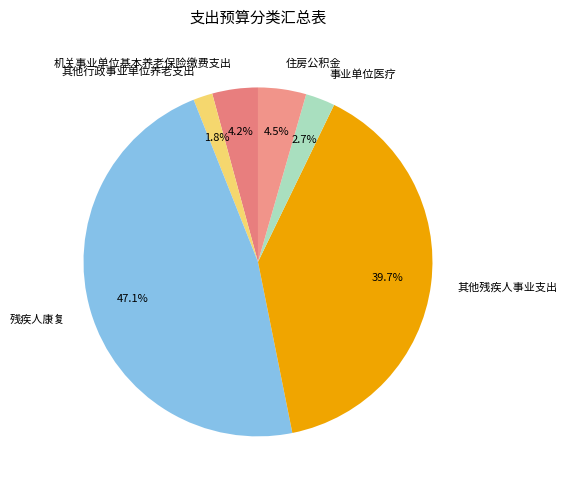

What percentage is NOT represented by 残疾人康复?

52.9%